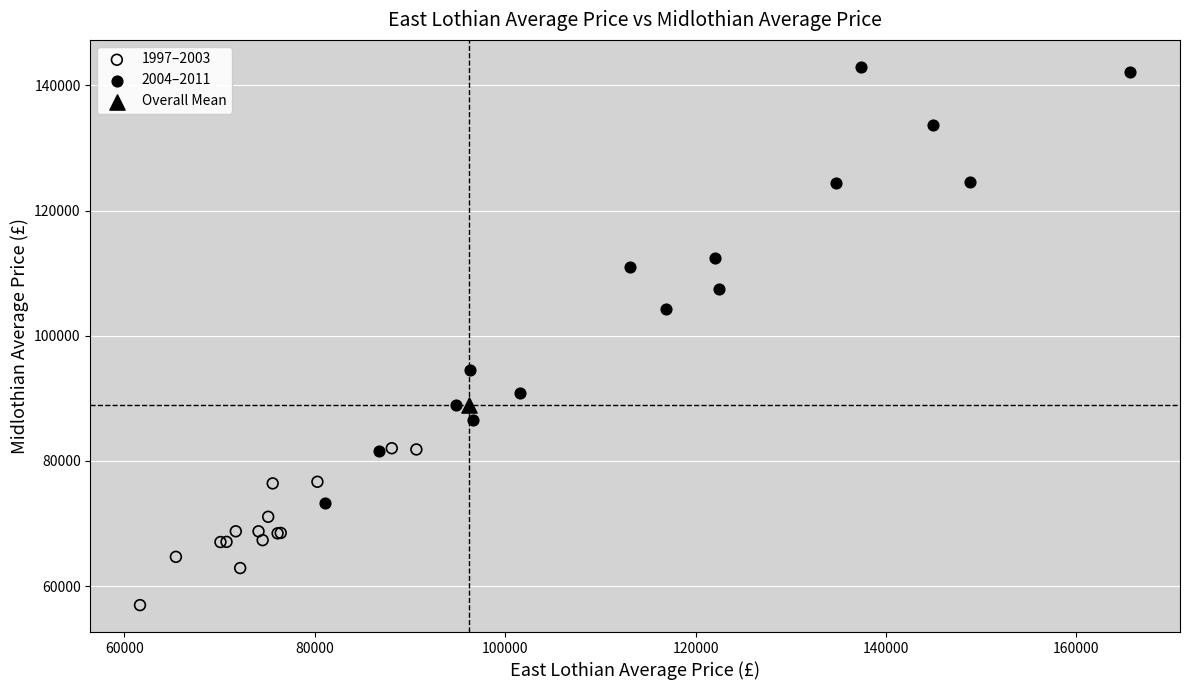

What are all the series names shown in the legend?

1997–2003, 2004–2011, Overall Mean